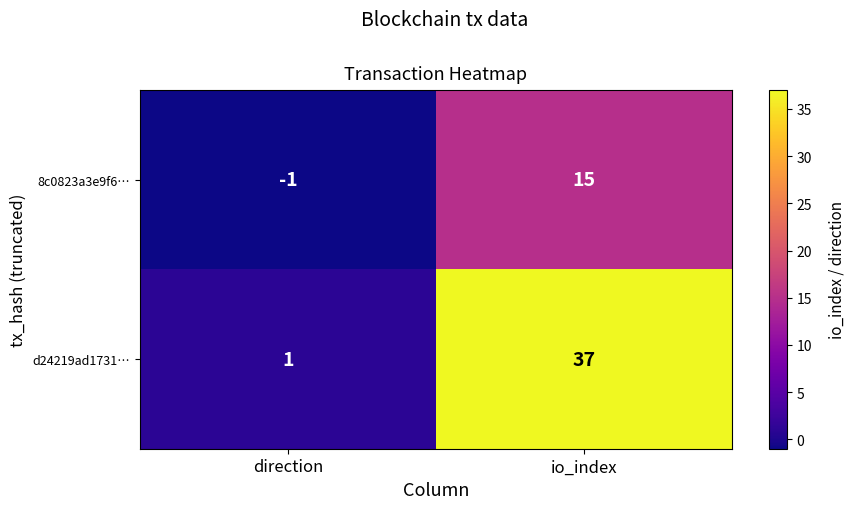

Is it true that 8c0823a3e9f6… equals 0 at direction?

False